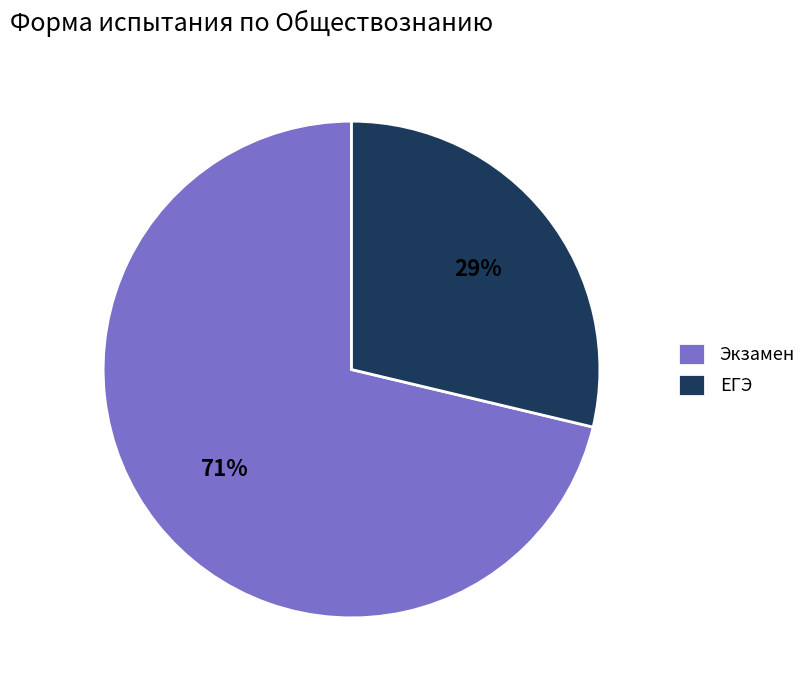

To the nearest percent, what portion does Экзамен represent?

71%